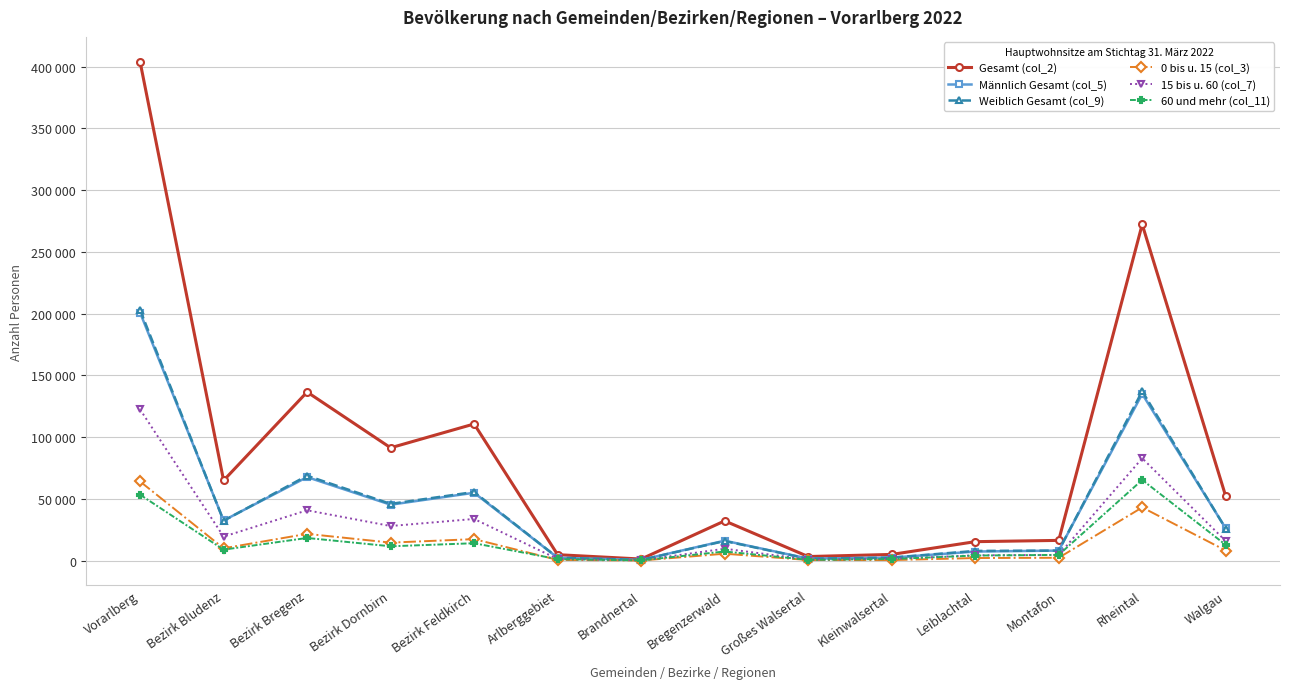

Is the value of Männlich Gesamt (col_5) at Rheintal greater than the value of Gesamt (col_2) at Bregenzerwald?

Yes